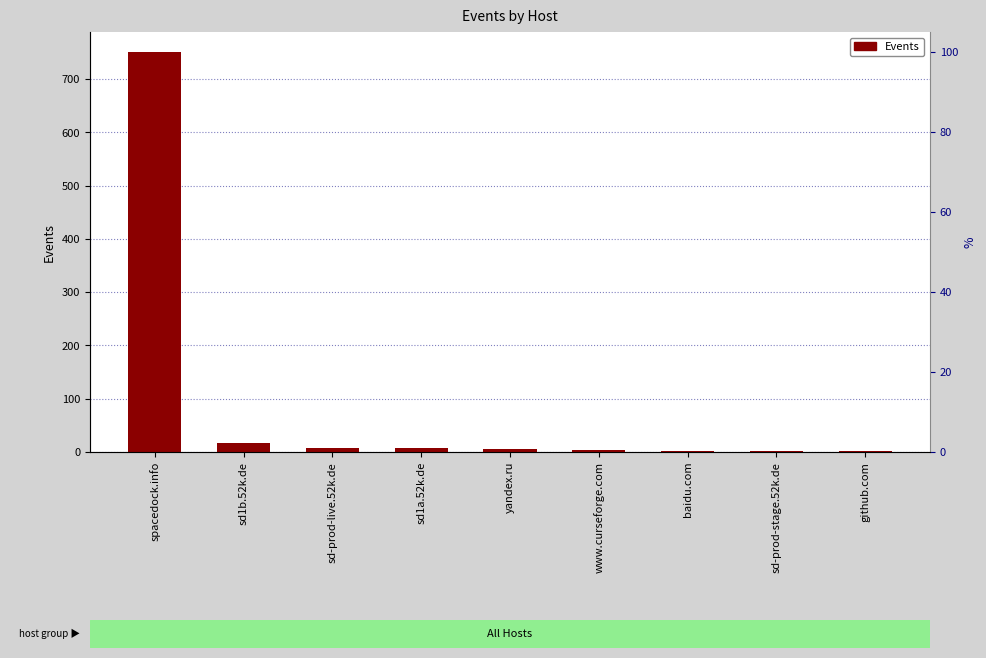

Reading left to right, list all the values displayed in this chart.

751	17	7	7	6	3	2	1	1